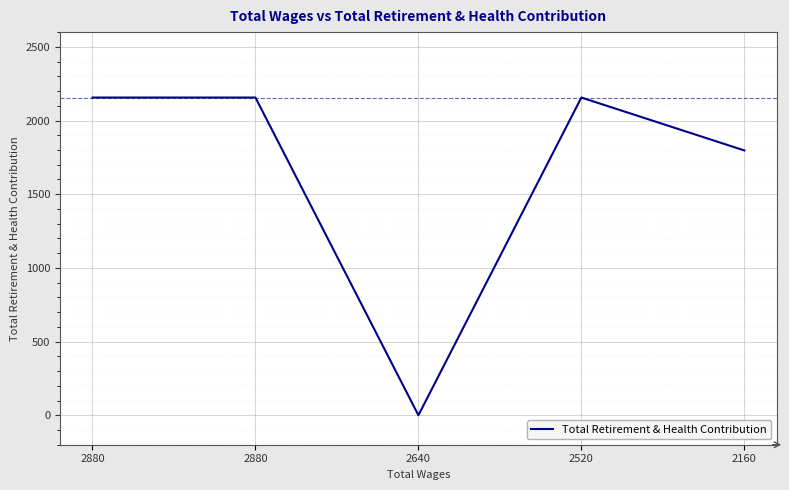

List the labels in order of value, smallest first.

2640, 2160, 2880, 2880, 2520